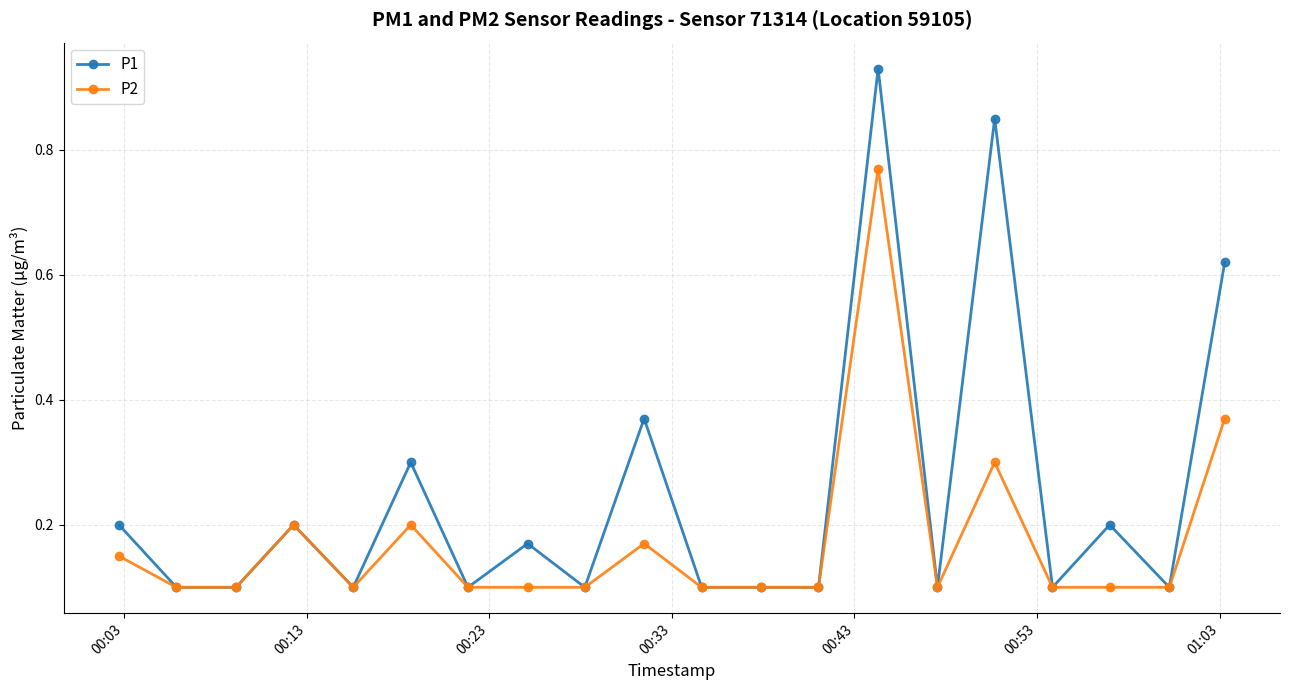

List the series in order of their overall mean, lowest first.

P2, P1